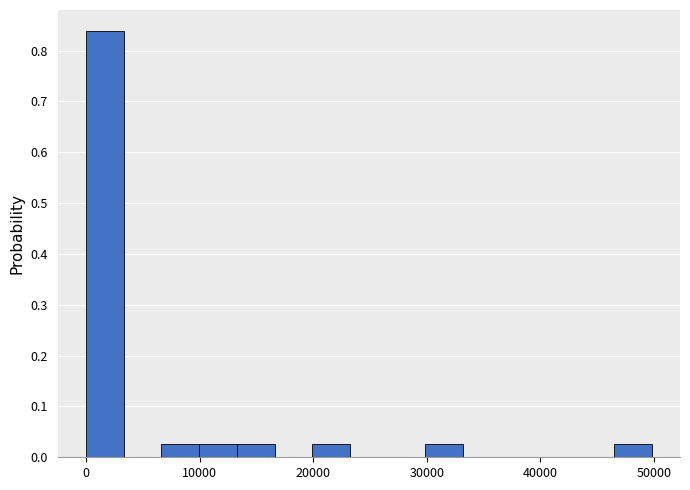

Around what value on the x-axis is the tallest bar? Give the approximate position of its centre, as read against the axis.

2000